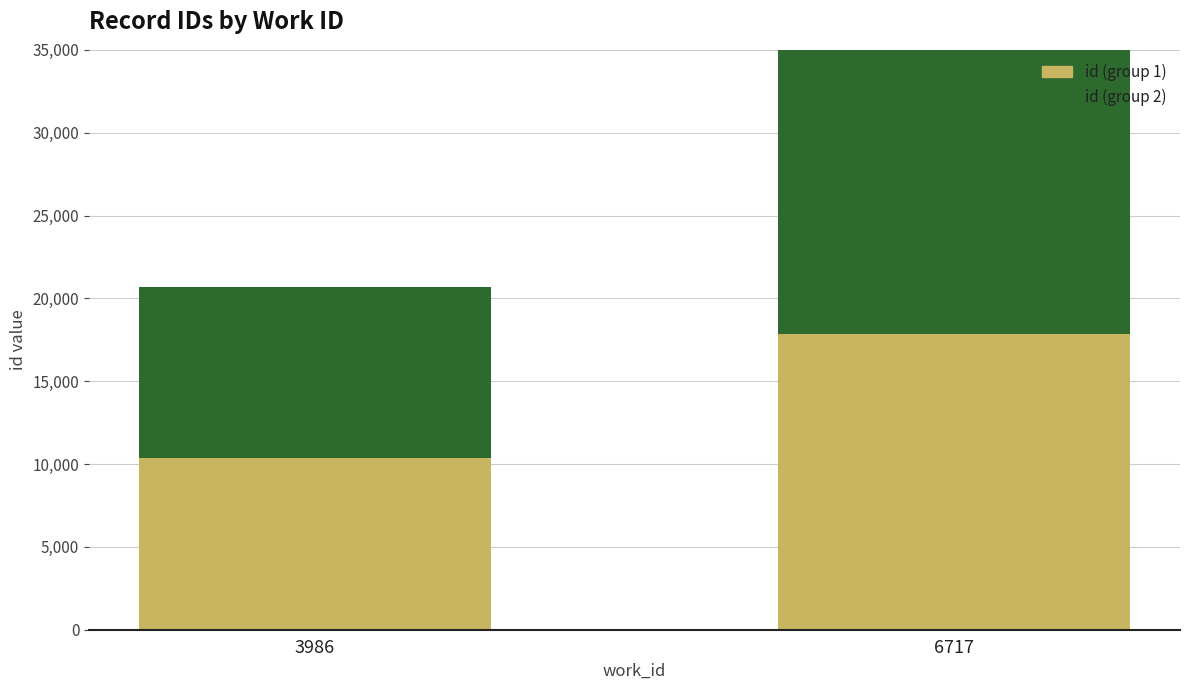

Rank the series by their average value, from highest to lowest.

id (group 2), id (group 1)